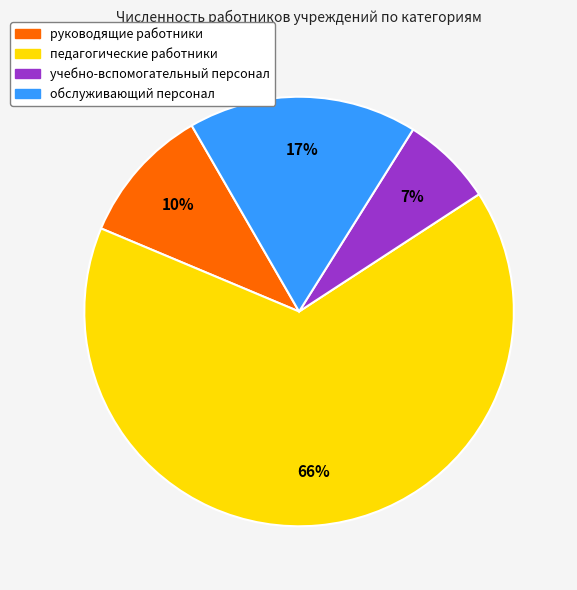

To the nearest percent, what is the difference between the largest and smallest slice percentages?

59%